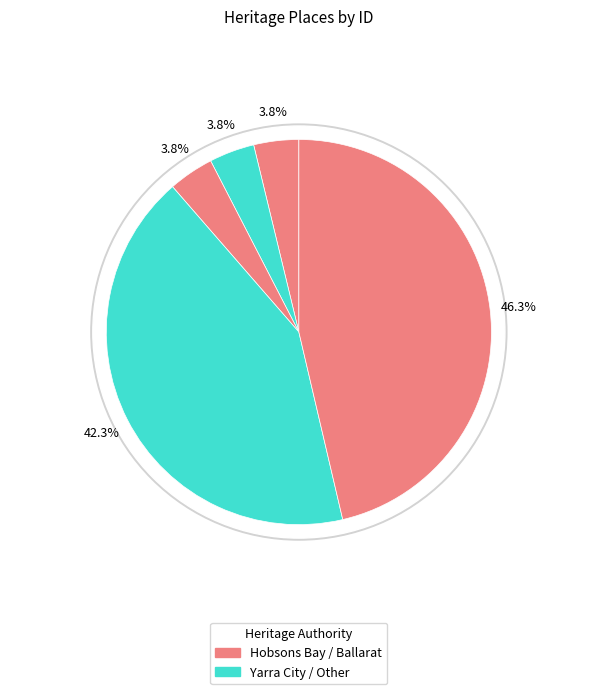

True or false: 1940s GARAGE accounts for 57% of the total.

False